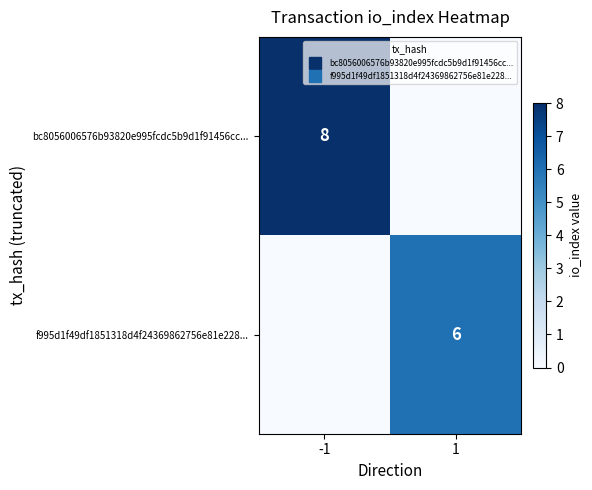

Which category has the highest value in the f995d1f49df1851318d4f24369862756e81e228... series?

1